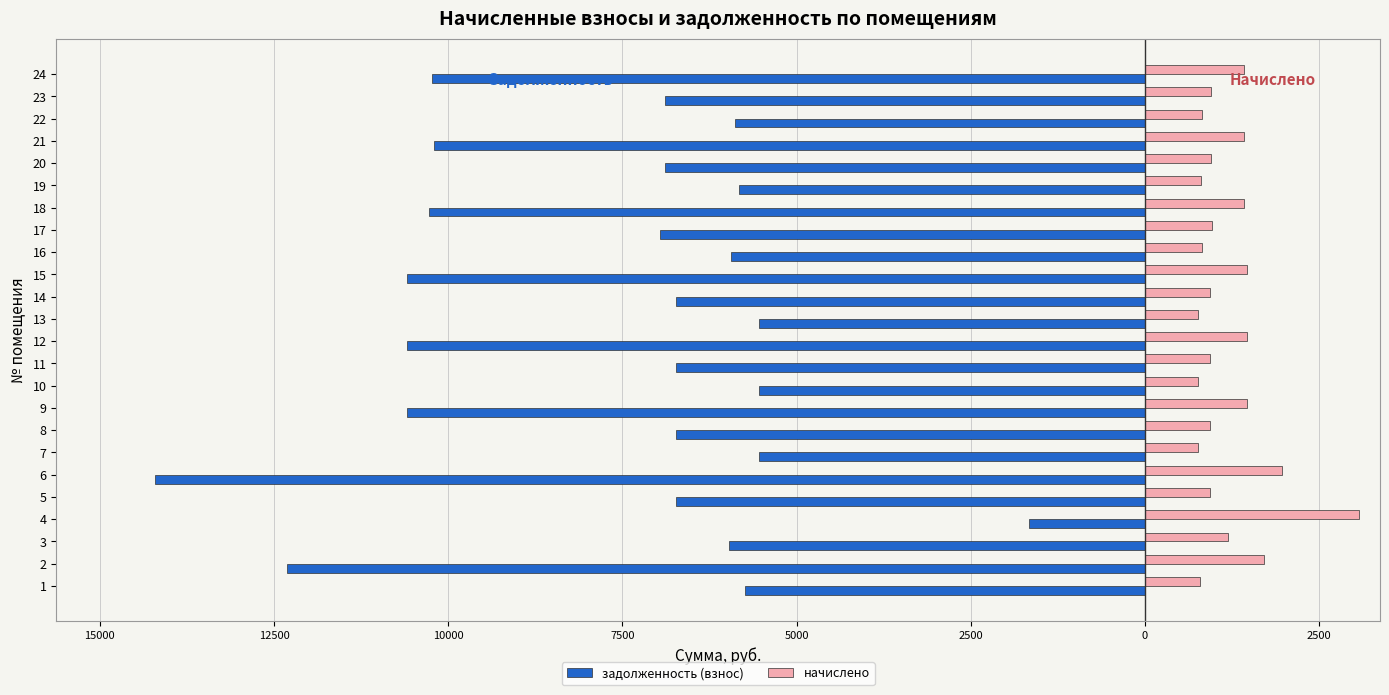

What is the value of the начислено bar at the 18th from the left?

1425.6